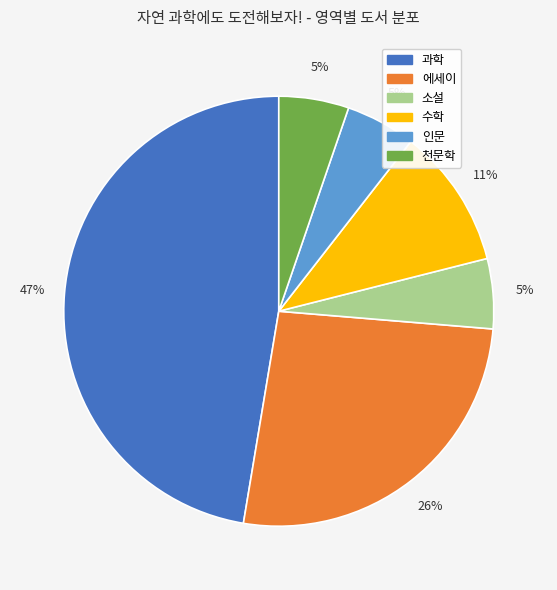

Approximately how many times larger is the value at 천문학 compared to 수학?

0.5